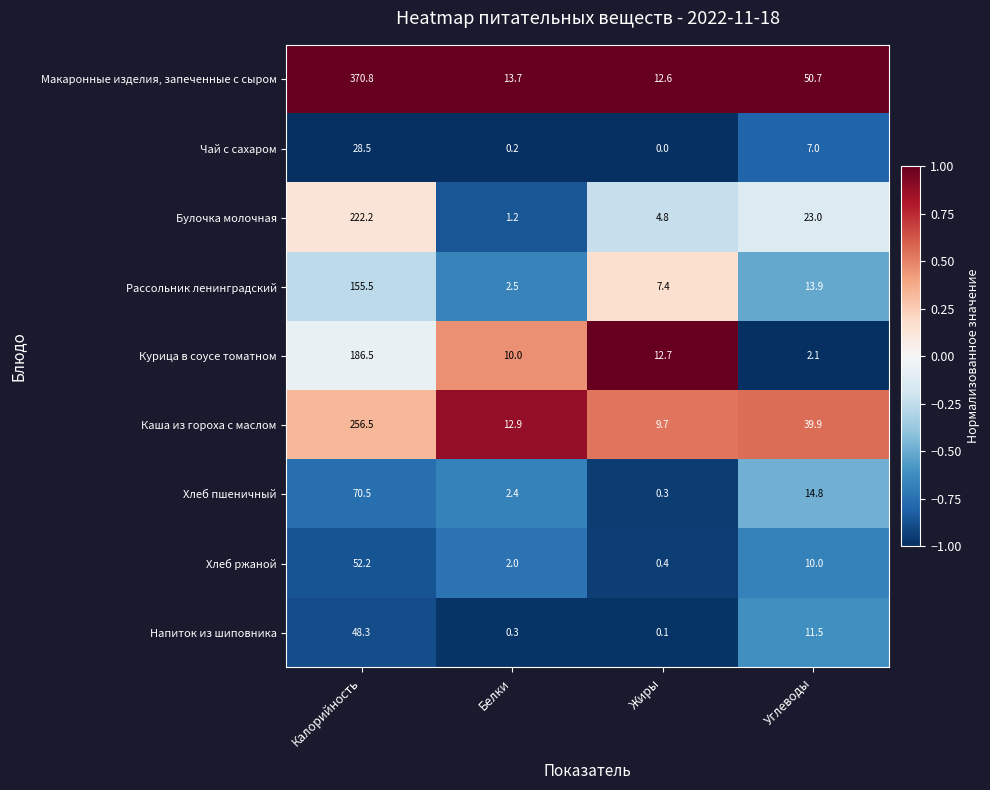

The Каша из гороха с маслом series shows 39.9 at Углеводы. True or false?

True